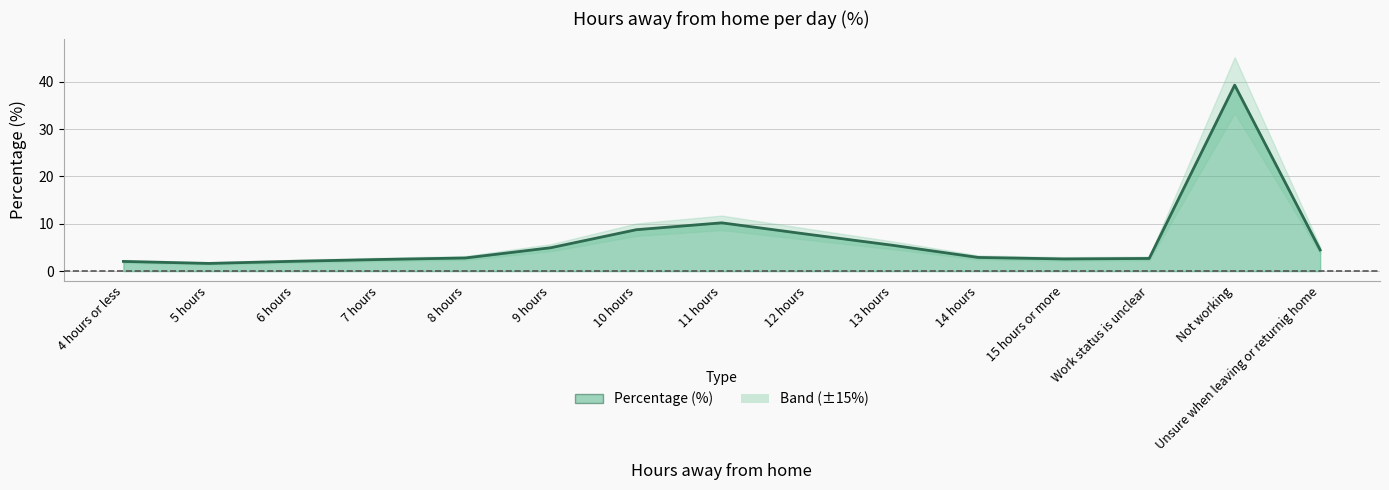

List the labels in order of value, largest first.

Not working, 11 hours, 10 hours, 12 hours, 13 hours, 9 hours, Unsure when leaving or returnig home, 14 hours, 8 hours, Work status is unclear, 15 hours or more, 7 hours, 6 hours, 4 hours or less, 5 hours